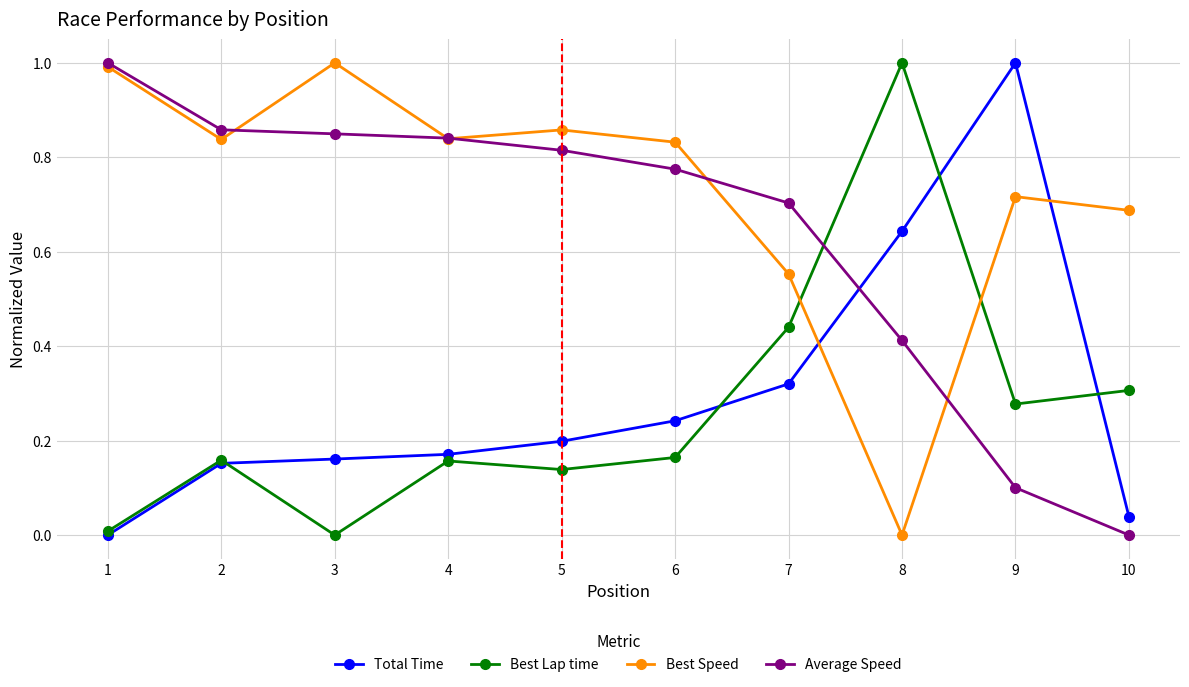

Is the value of Best Lap time at 10 greater than the value of Best Speed at 5?

No